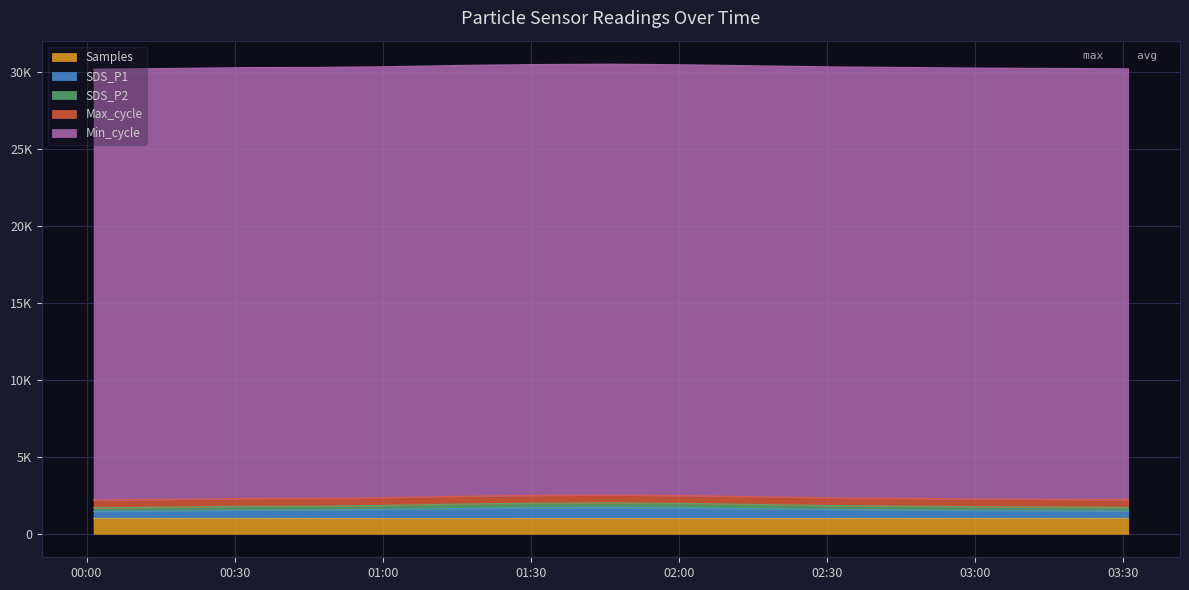

What position from the left is 02:46?

12